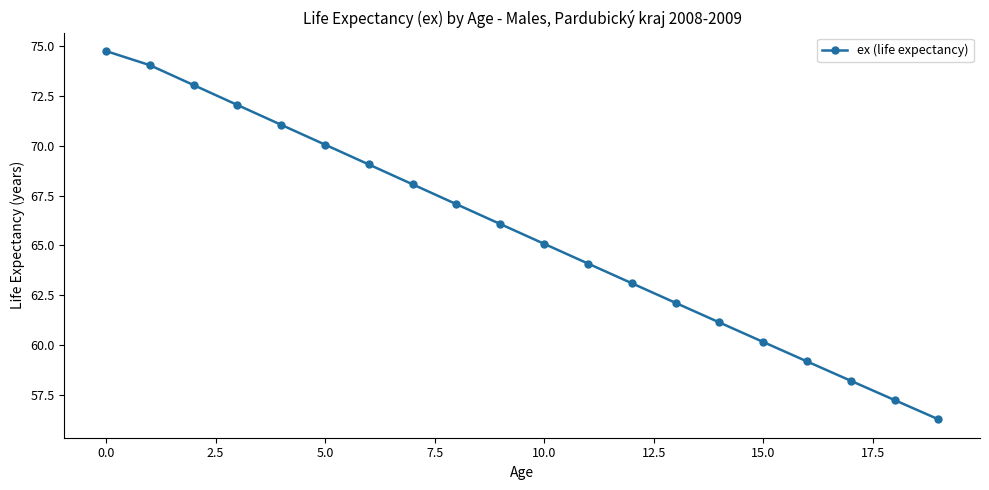

What is the sum of all values?

1311.8